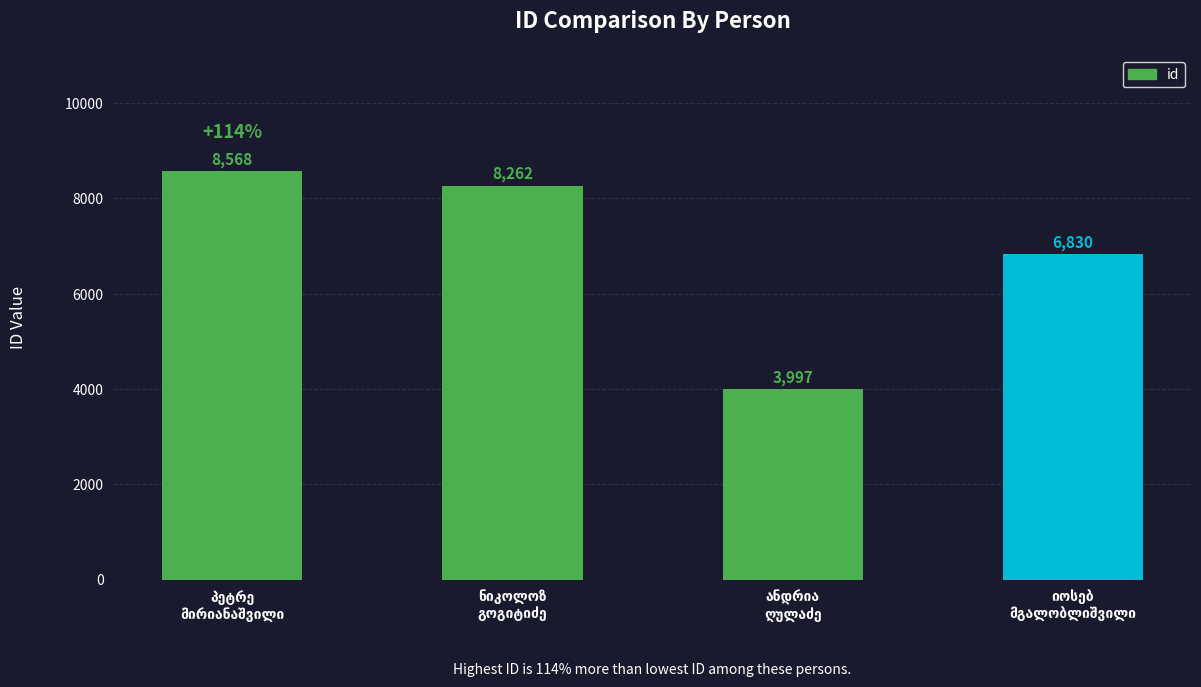

Reading left to right, transcribe all the data shown in this chart.

8568	8262	3997	6830